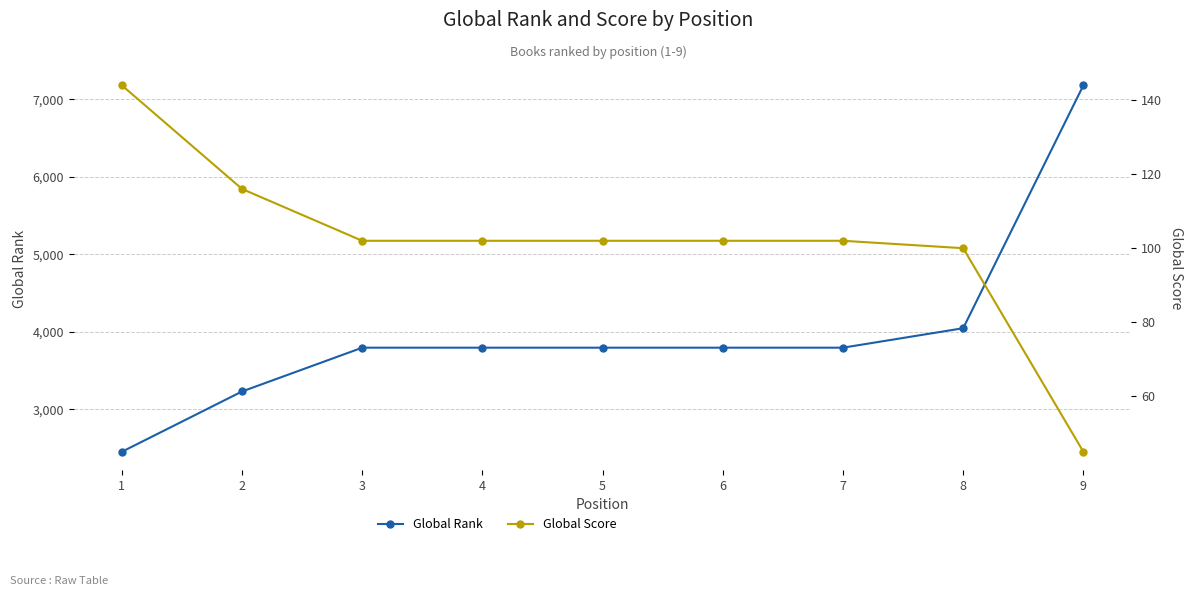

At which label does Global Score first exceed 102?

1